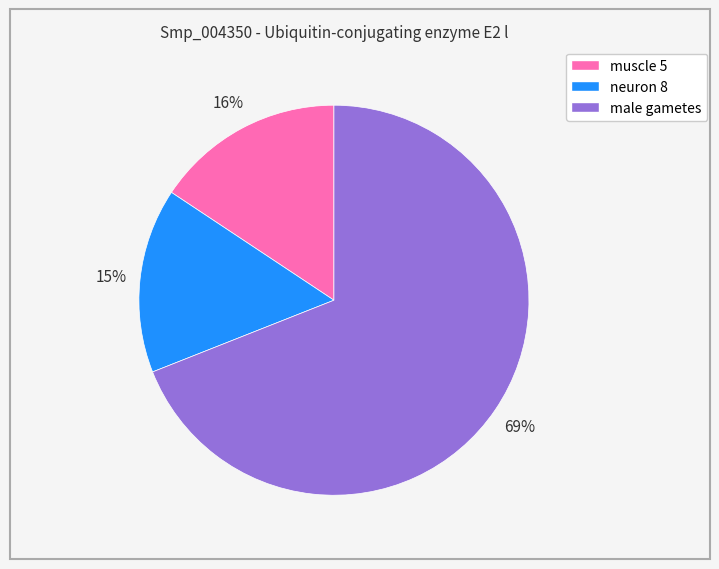

Is male gametes the majority of the pie?

Yes